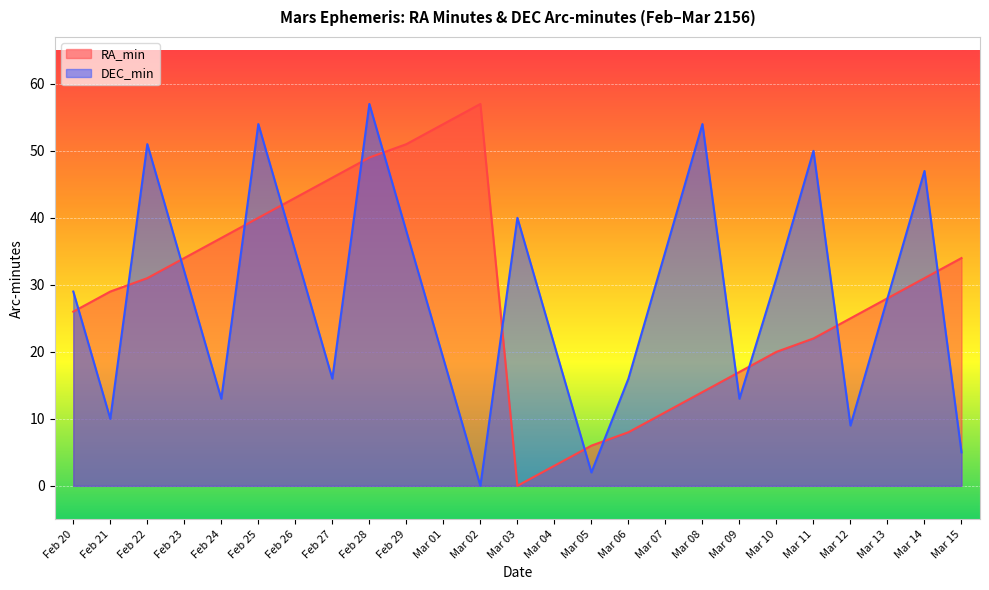

Rank the categories by RA_min value from highest to lowest.

Mar 02, Mar 01, Feb 29, Feb 28, Feb 27, Feb 26, Feb 25, Feb 24, Feb 23, Mar 15, Feb 22, Mar 14, Feb 21, Mar 13, Feb 20, Mar 12, Mar 11, Mar 10, Mar 09, Mar 08, Mar 07, Mar 06, Mar 05, Mar 04, Mar 03